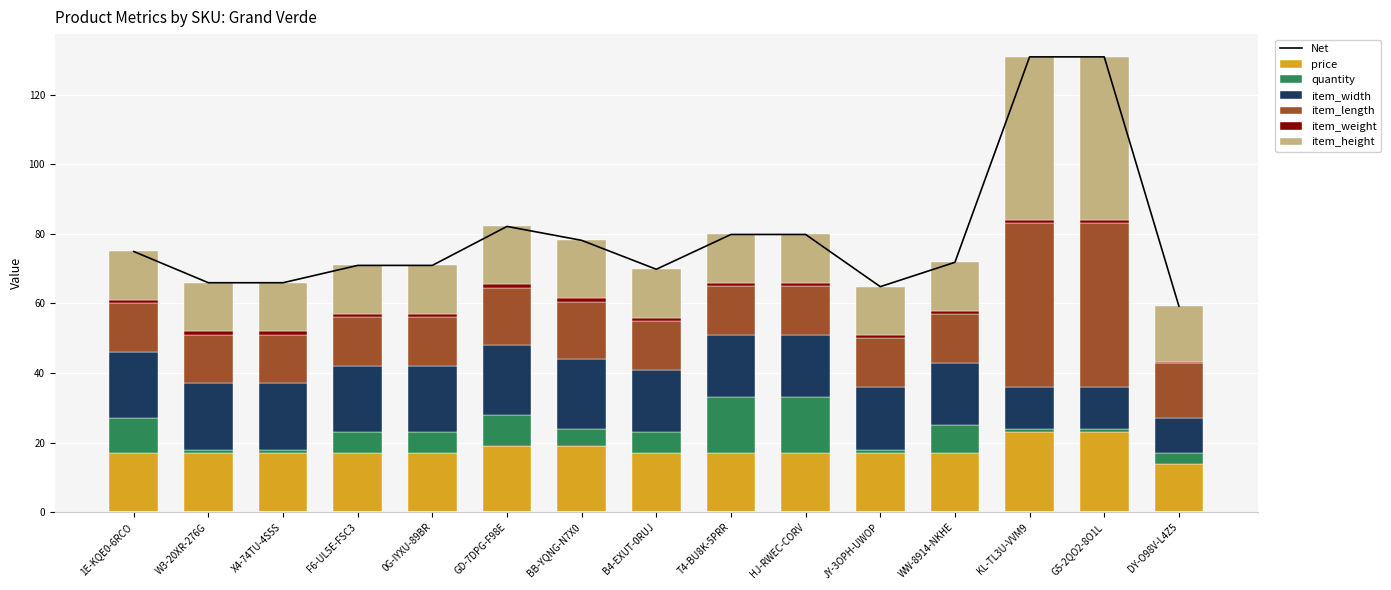

How many series are shown in this chart?

6